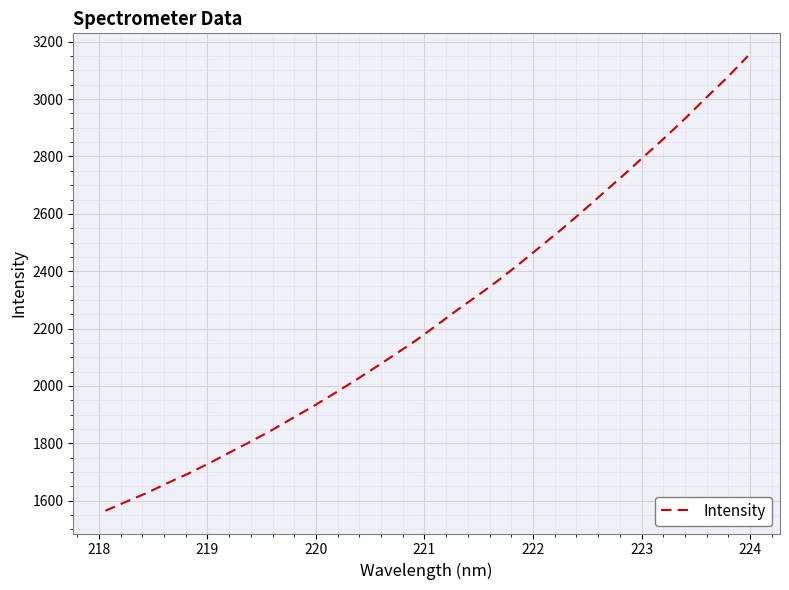

True or false: there are more than 0 points higher than both neighbors.

False